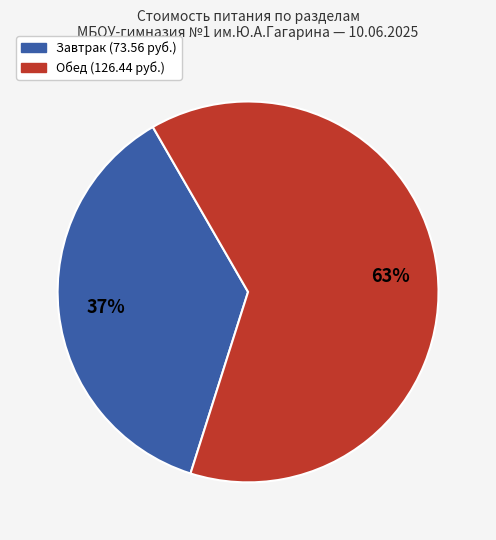

To the nearest percent, what is the average slice percentage?

50%